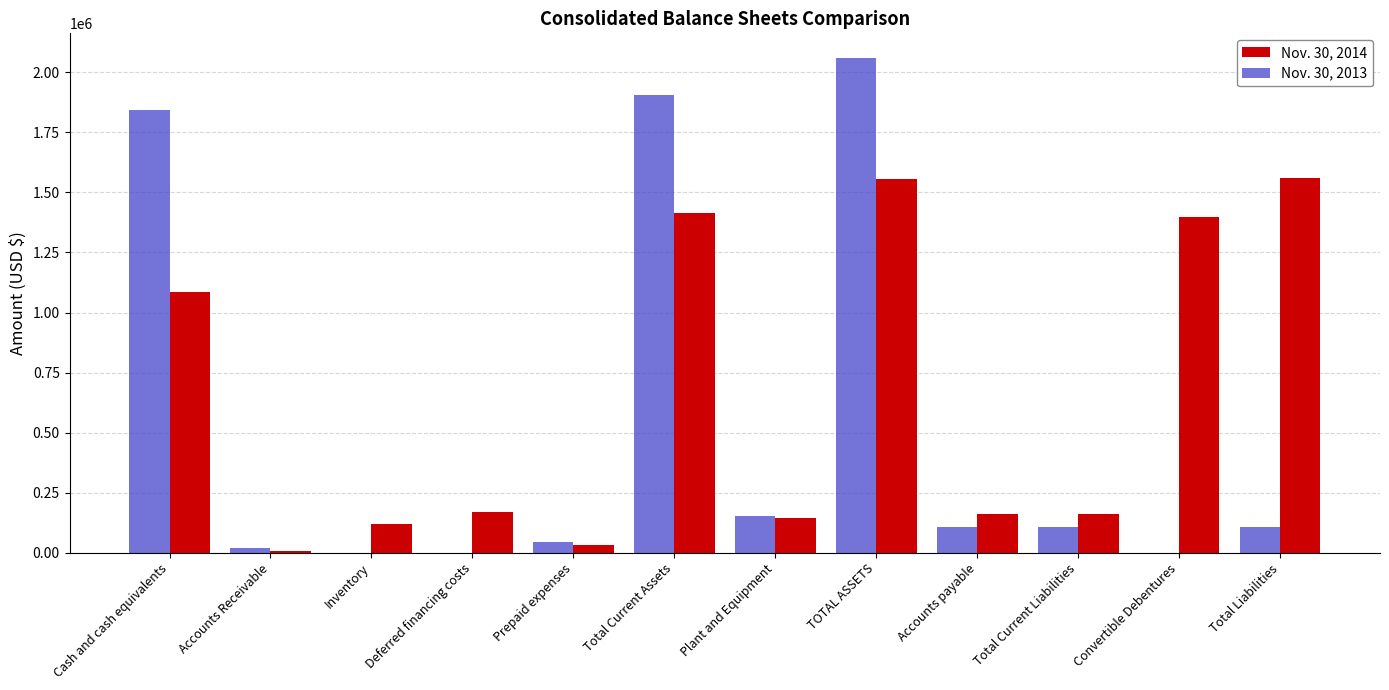

True or false: Nov. 30, 2013 has a value of 106529 at Total Current Liabilities.

True